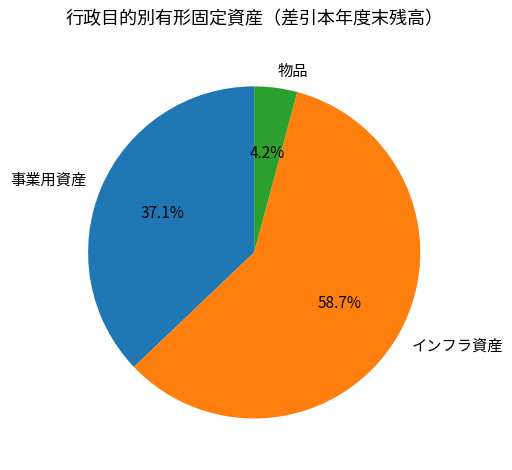

Rank the categories by value from lowest to highest.

物品, 事業用資産, インフラ資産